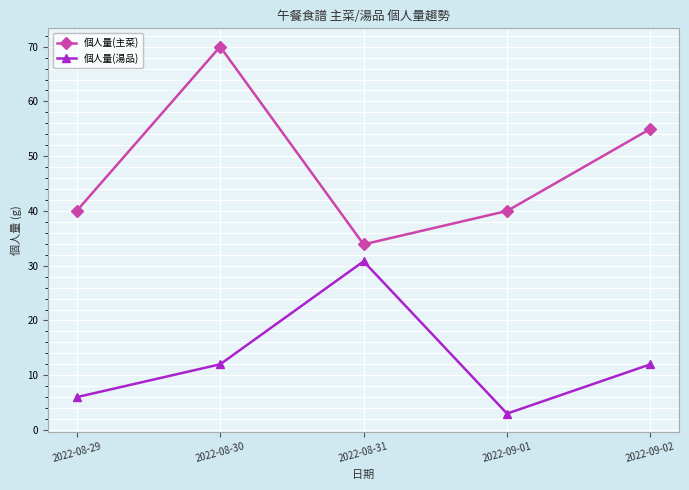

Is it true that 個人量(湯品) equals 16.0 at 2022-08-31?

False